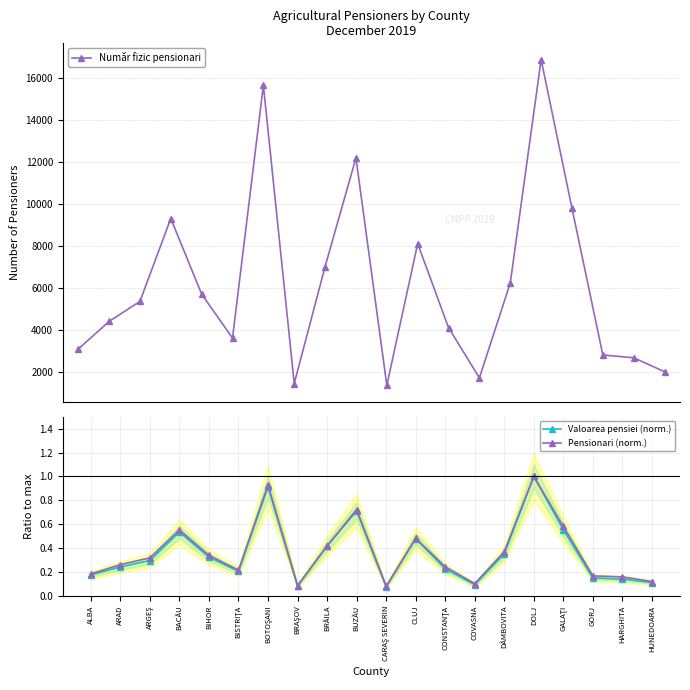

How many lines are shown in the chart?

3